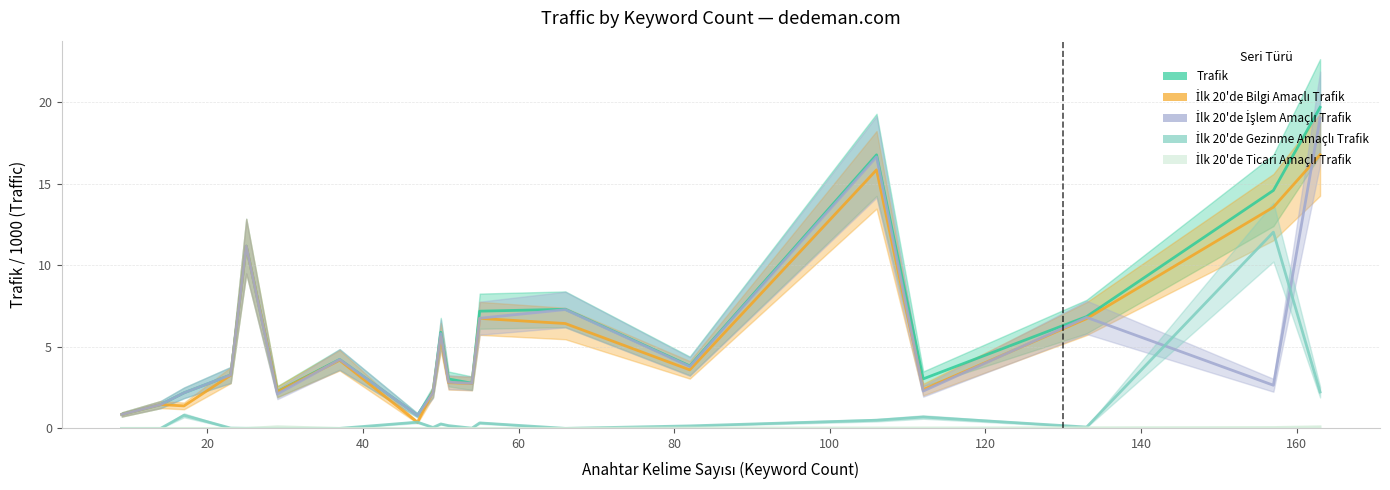

True or false: İlk 20'de İşlem Amaçlı Trafik has more than 2 points higher than both neighbors.

True